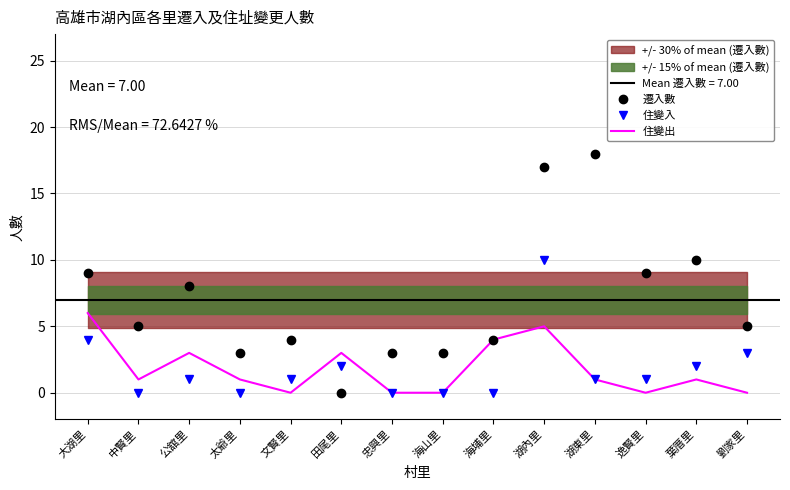

What is the value of the 住變出 point at the 6th from the left?

3